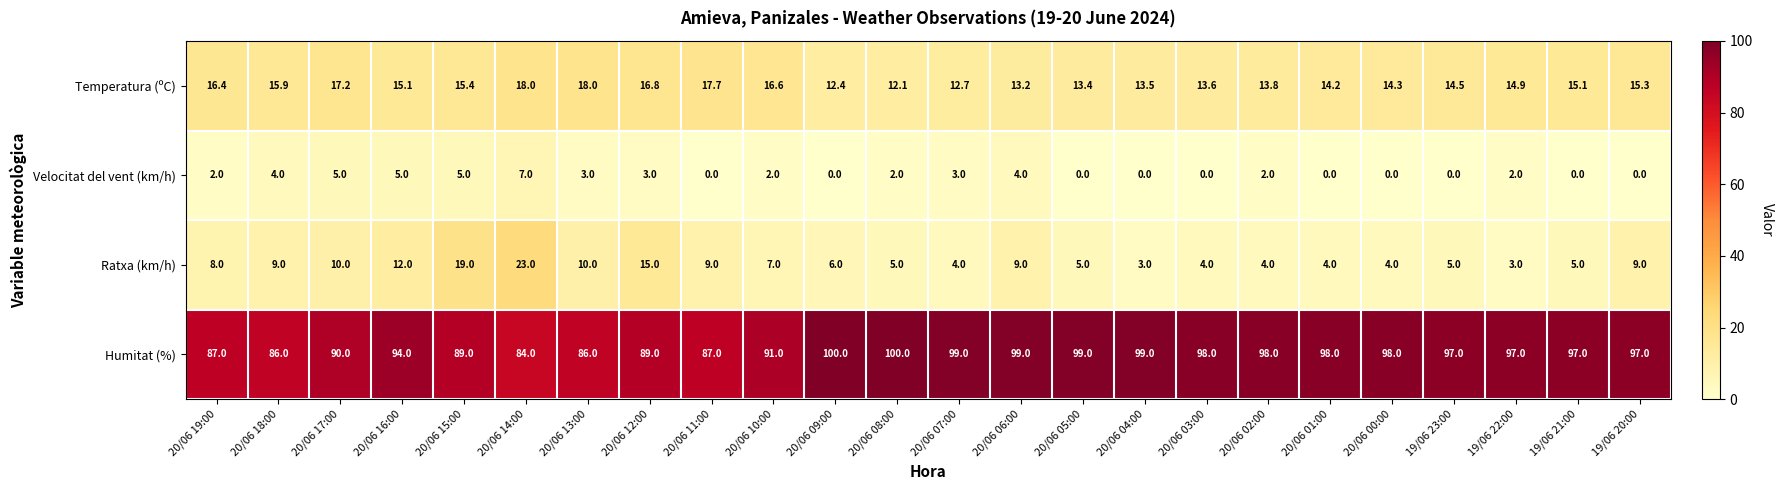

What is the maximum value shown in the chart?

100.0